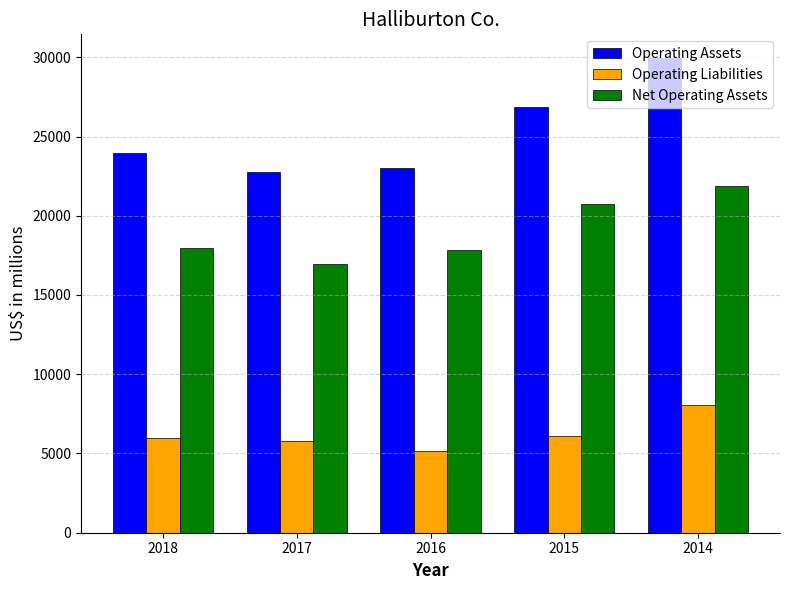

List the series in order of their peak value, lowest first.

Operating Liabilities, Net Operating Assets, Operating Assets